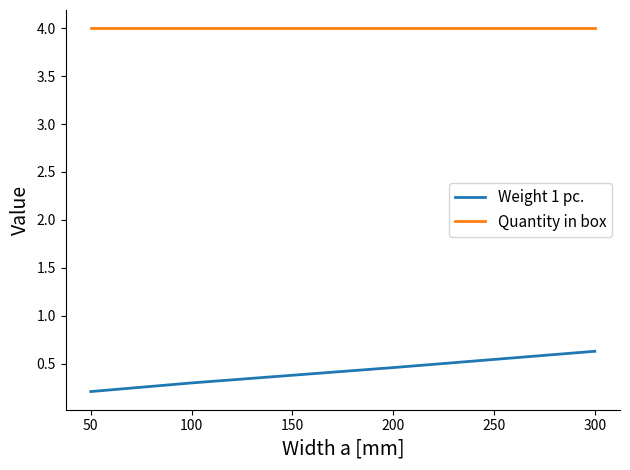

Reading left to right, transcribe all the data shown in this chart.

Weight 1 pc.: 0.2	0.3	0.4	0.5	0.6
Quantity in box: 4.0	4.0	4.0	4.0	4.0